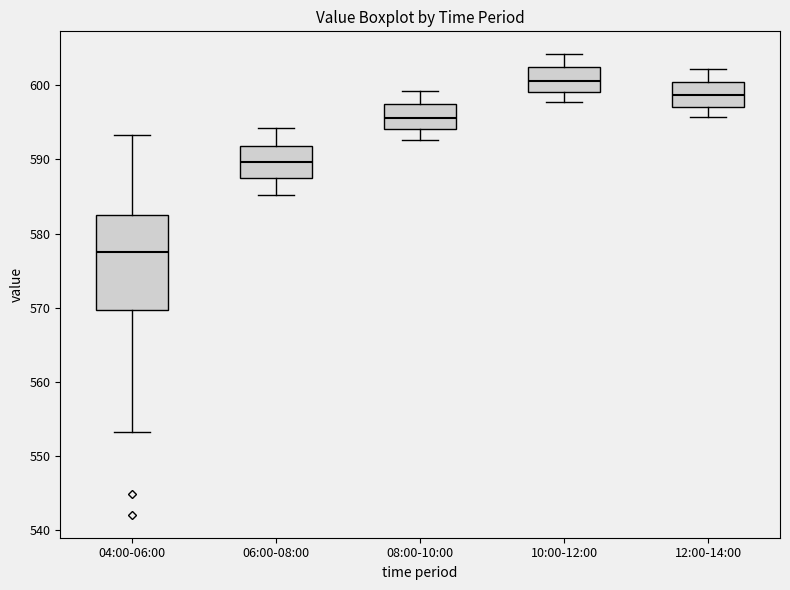

Which box is the tallest, from its lower edge to its upper edge?

04:00-06:00